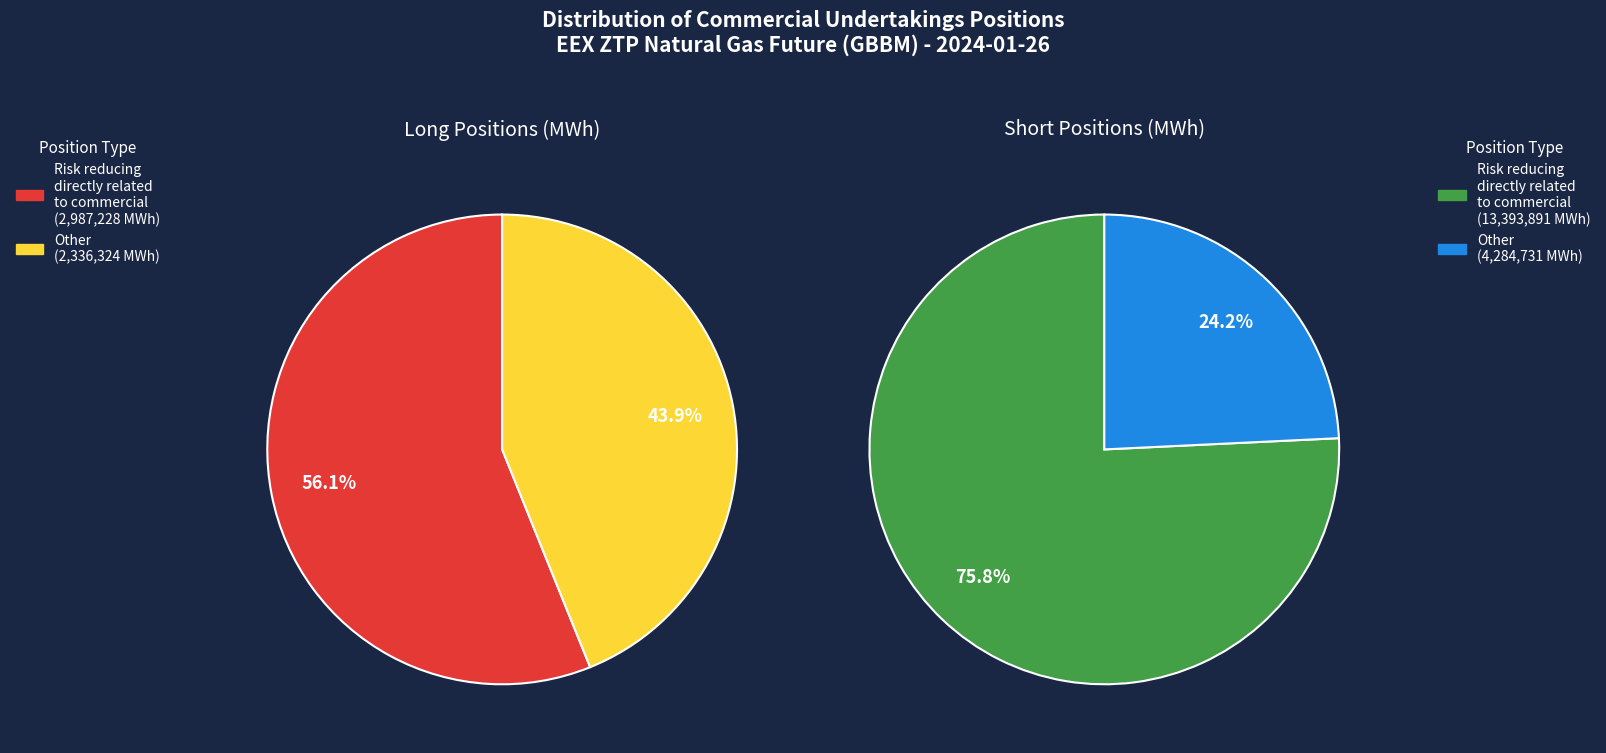

The Other slice represents 44% of the pie. True or false?

True